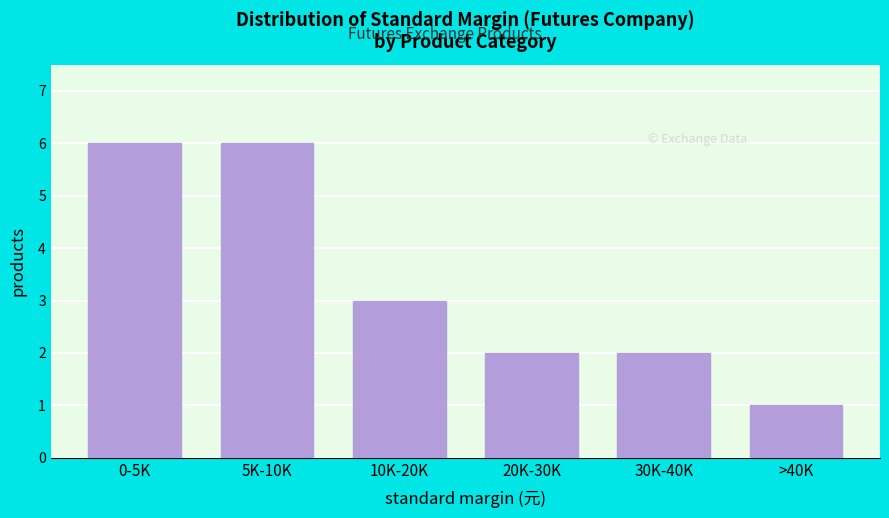

Reading right to left, what are all the values shown in this chart?

1	2	2	3	6	6